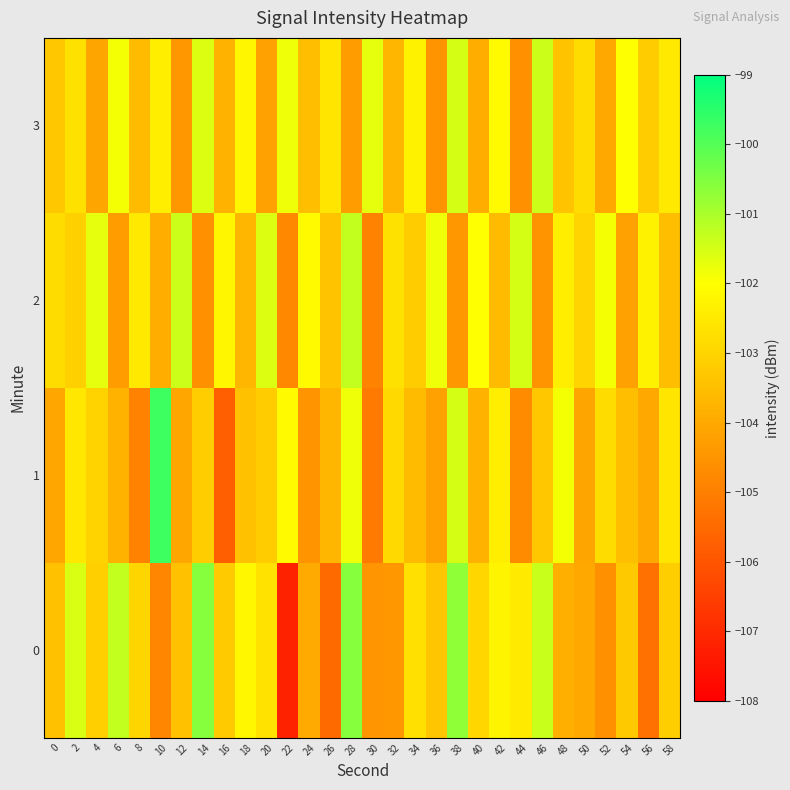

What is the maximum value shown in the chart?

-99.7